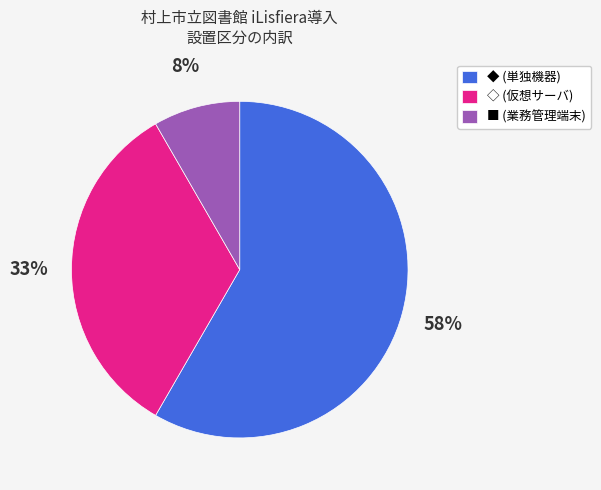

Which category has the biggest portion of the pie?

◆ (単独機器)